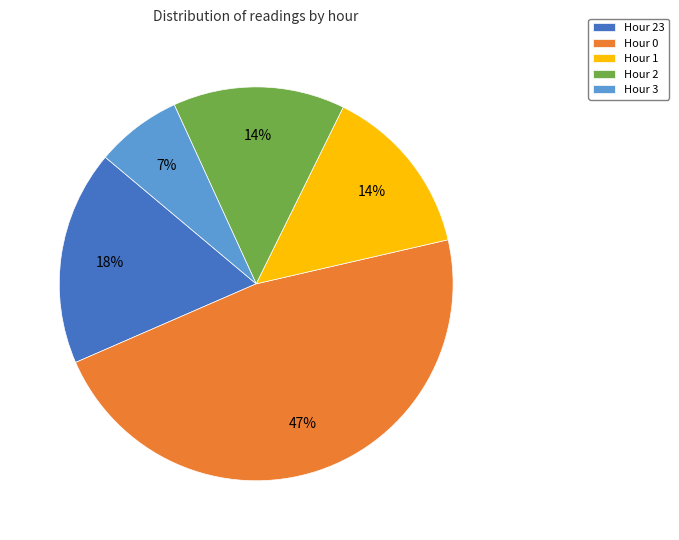

Approximately how many times larger is the value at Hour 1 compared to Hour 2?

1.0